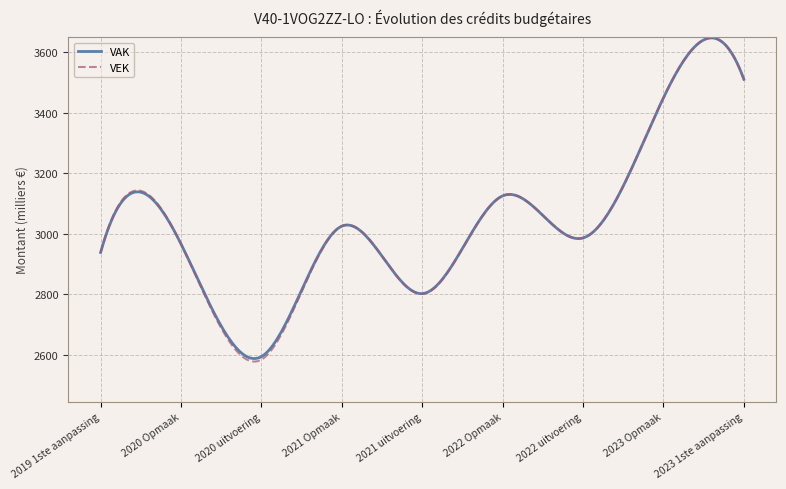

Which series has the widest spread of values?

VEK